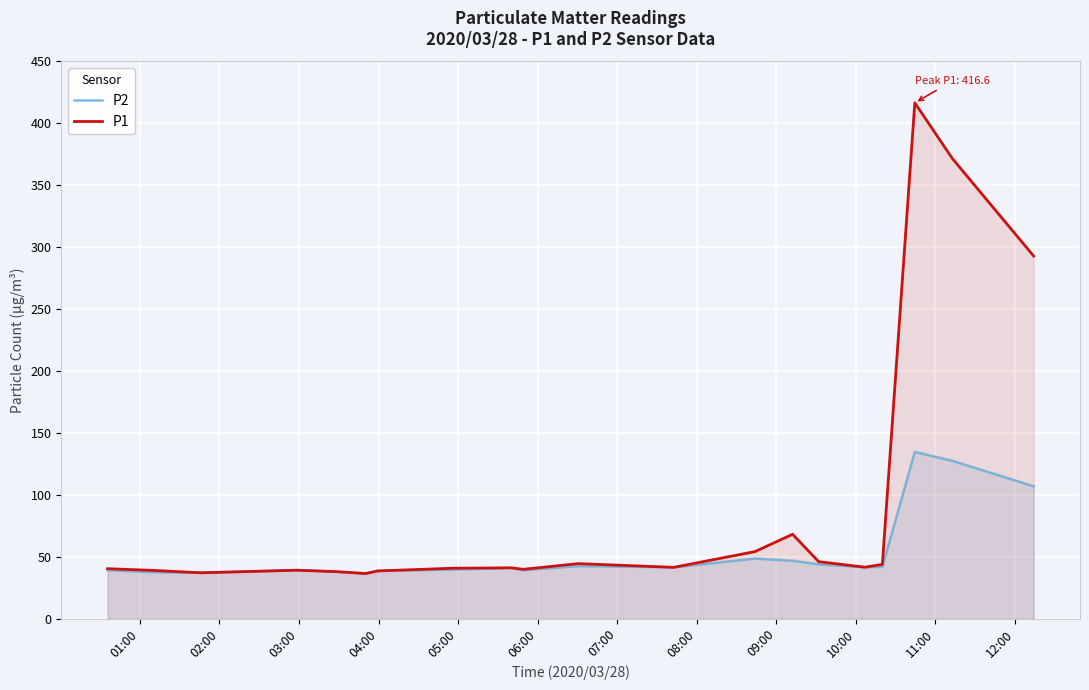

What is the maximum value for P2?

134.6